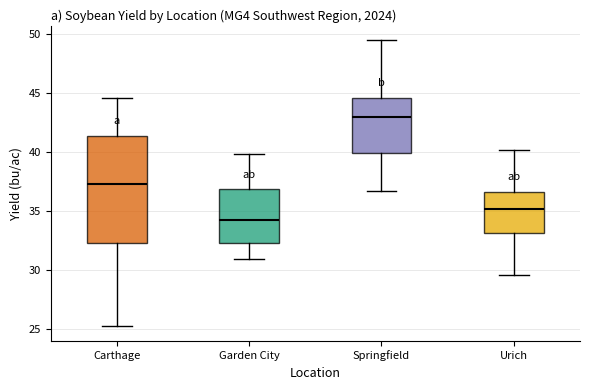

Reading left to right, read every box against the y-axis: the position of its median line, the range the box covers, and the ends of its whiskers. The values are not printed on the chart, so give them approximately, as read against the axis.

Carthage: median 37.5, box 32.5 to 41.5, whiskers 25.0 to 44.5
Garden City: median 34.0, box 32.5 to 37.0, whiskers 31.0 to 40.0
Springfield: median 43.0, box 40.0 to 44.5, whiskers 36.5 to 49.5
Urich: median 35.0, box 33.0 to 36.5, whiskers 29.5 to 40.0